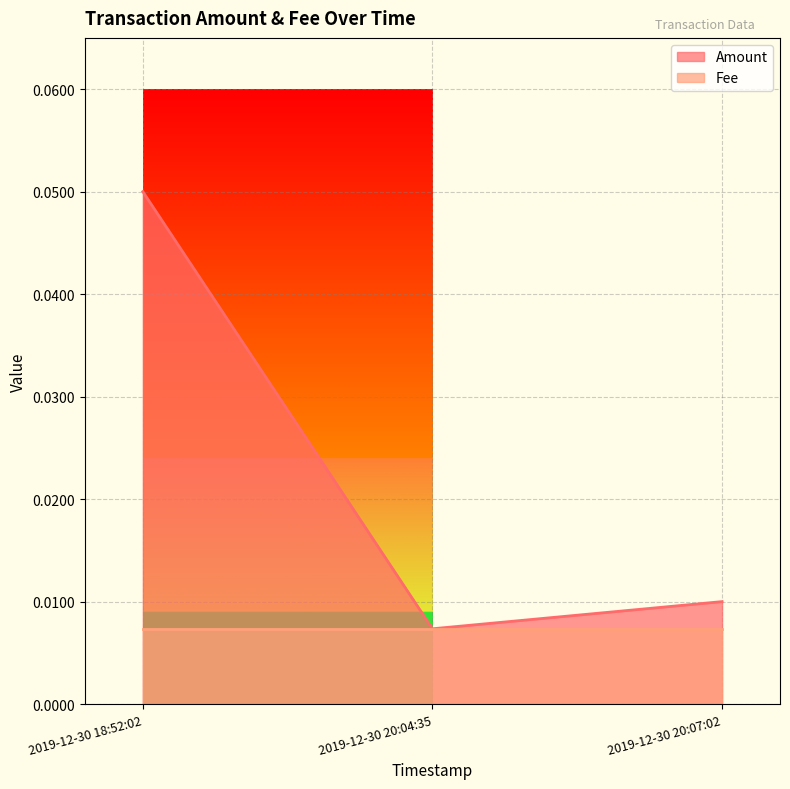

The value at 2019-12-30 20:04:35 is 0.0. True or false?

True